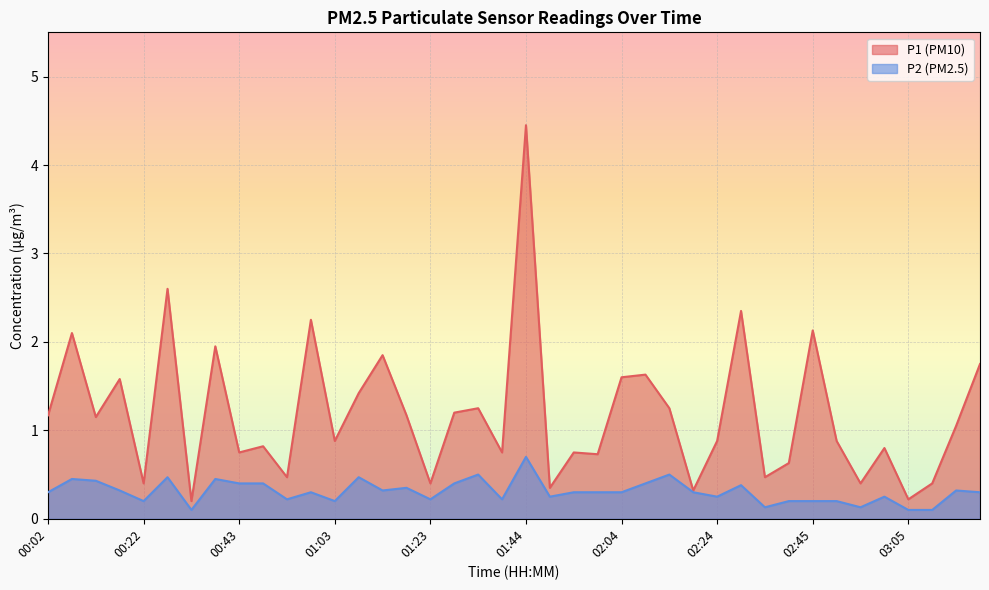

Rank the categories by P2 value from lowest to highest.

00:32, 03:05, 03:10, 02:34, 02:55, 00:22, 01:03, 02:39, 02:45, 02:50, 00:53, 01:23, 01:39, 01:49, 02:24, 03:00, 00:02, 00:58, 01:54, 01:59, 02:04, 02:19, 03:20, 00:17, 01:13, 03:15, 01:18, 02:29, 00:43, 00:48, 01:28, 02:09, 00:12, 00:07, 00:38, 00:27, 01:08, 01:33, 02:14, 01:44